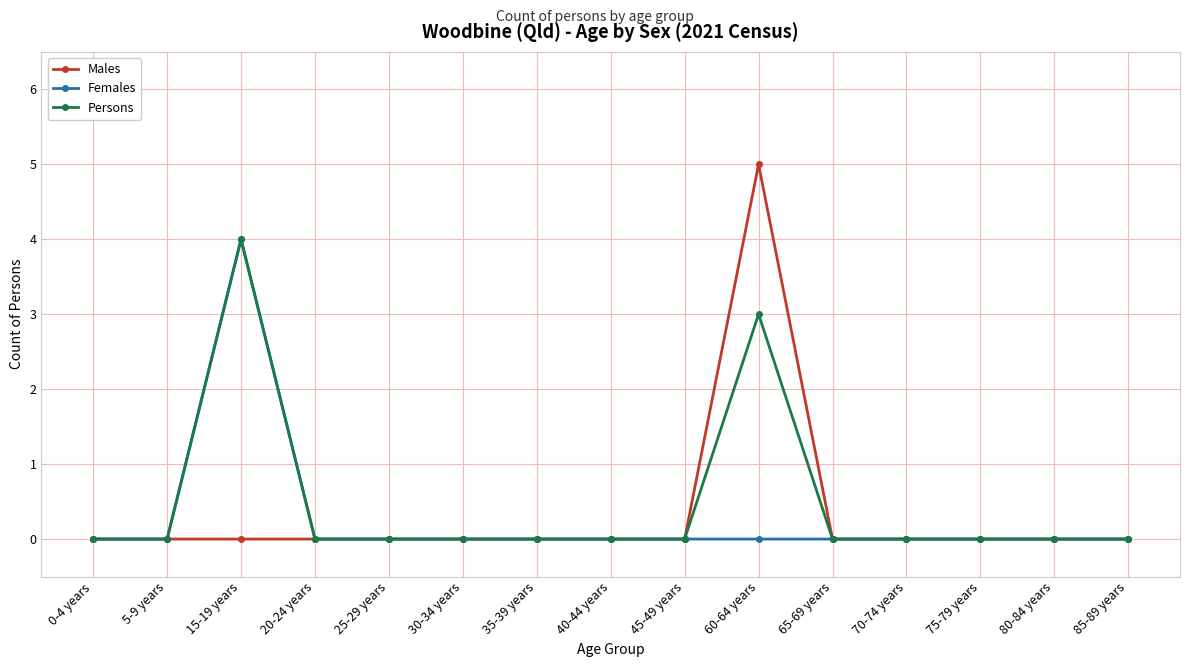

Is it true that Persons equals 0 at 35-39 years?

True